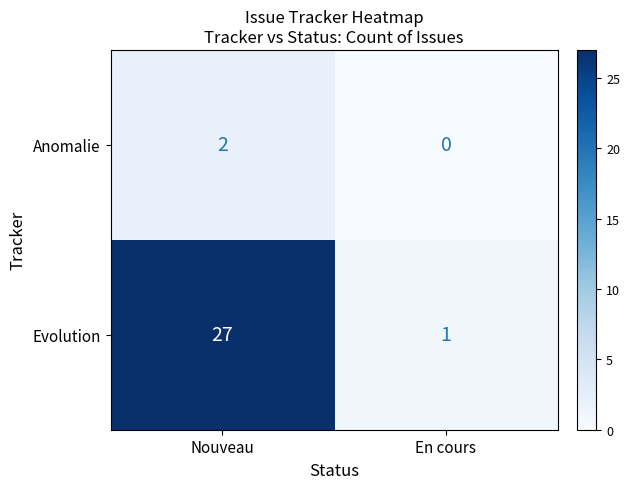

The Evolution series shows 10 at Nouveau. True or false?

False